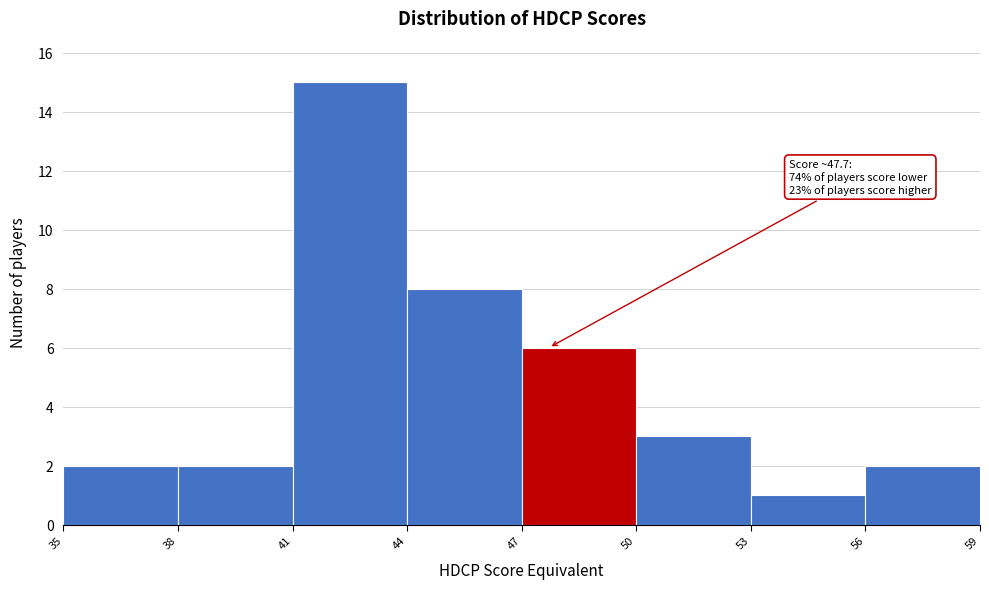

Which range on the x-axis has the tallest bar?

41 to 44